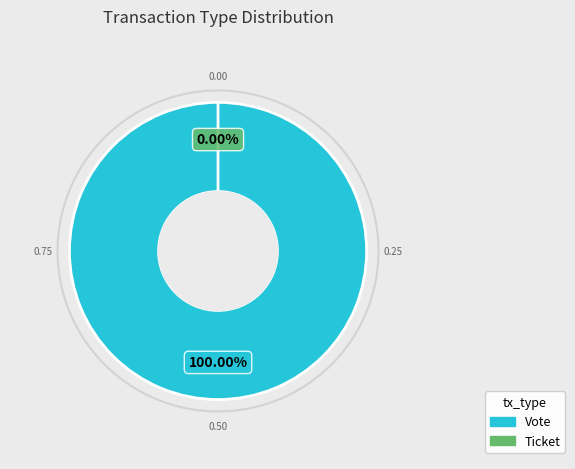

Which category has the smallest portion of the pie?

Ticket